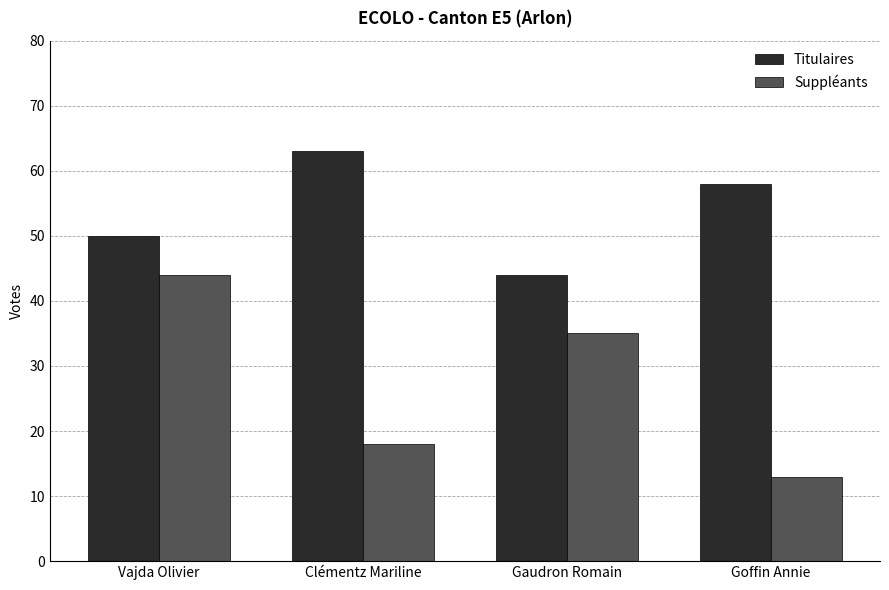

Which series has the largest total across all categories?

Titulaires